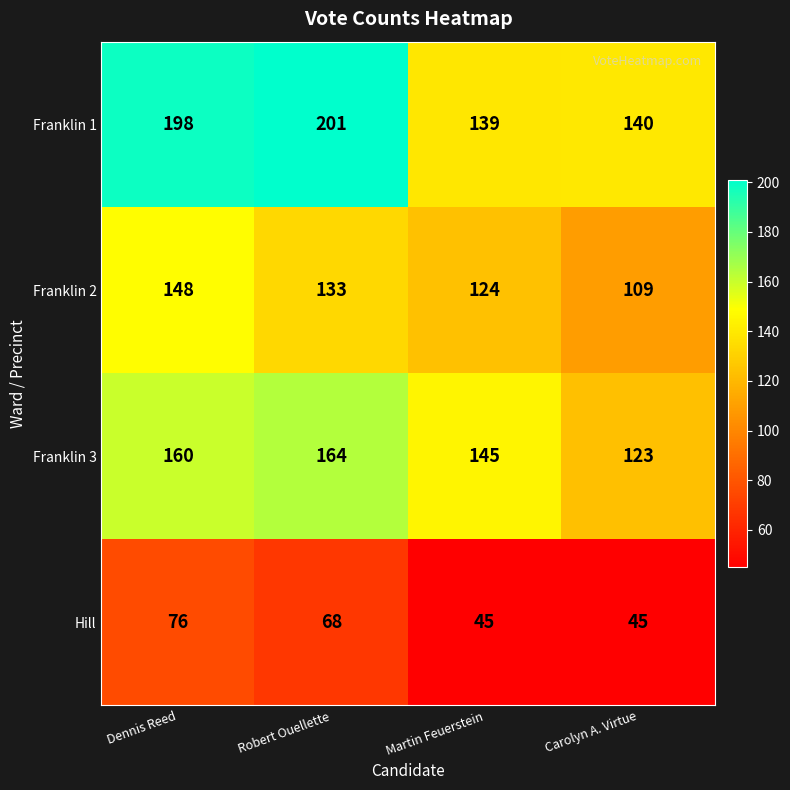

List the series in order of their overall mean, lowest first.

Hill, Franklin 2, Franklin 3, Franklin 1